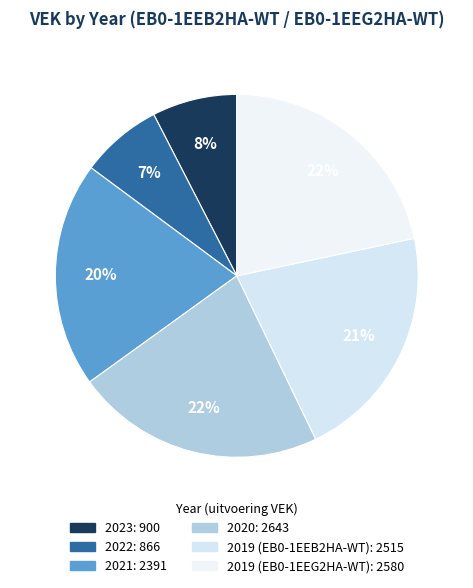

Is it true that 2021 is 14% of the pie?

False